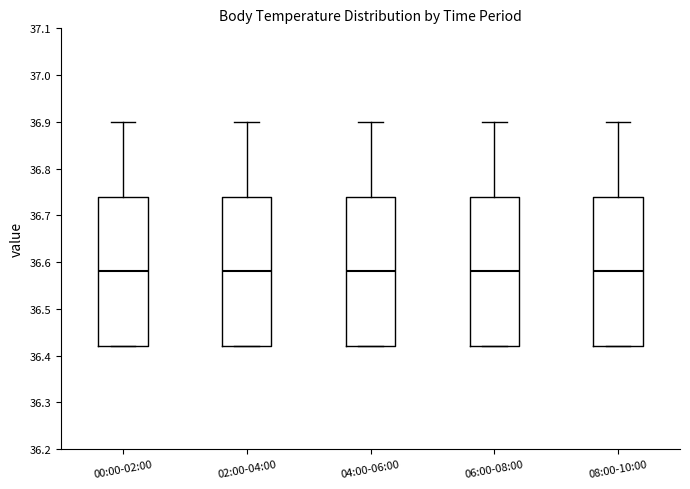

Where does the median line of the box for 00:00-02:00 sit on the y-axis? The values are not printed on the chart, so give them approximately, as read against the axis.

36.58